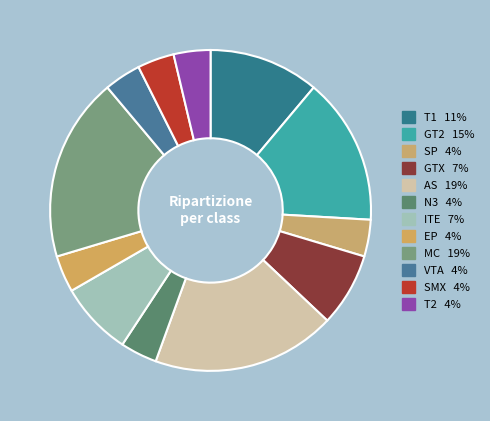

Rank the categories by value from highest to lowest.

AS, MC, GT2, T1, GTX, ITE, SP, N3, EP, VTA, SMX, T2